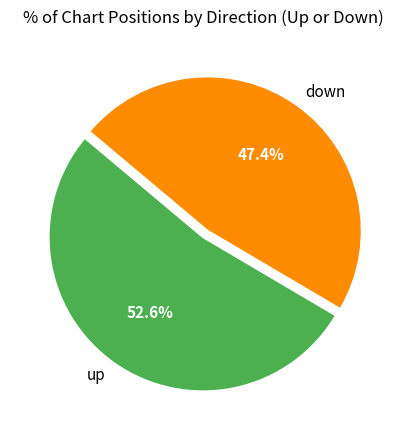

Count the number of slices in the pie.

2